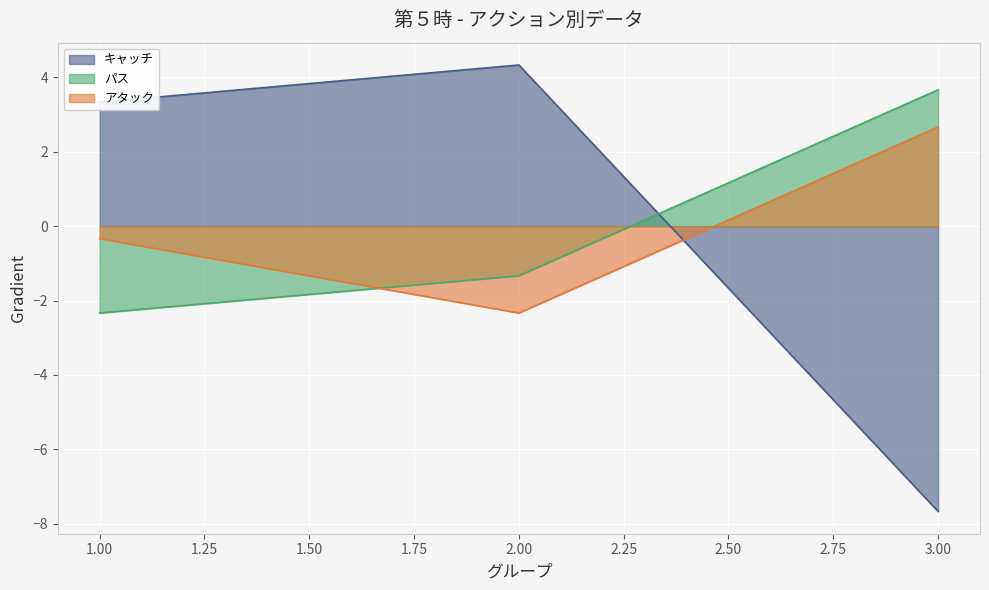

Reading right to left, what are all the values shown in this chart?

キャッチ: -7.7	4.3	3.3
パス: 3.7	-1.3	-2.3
アタック: 2.7	-2.3	-0.3